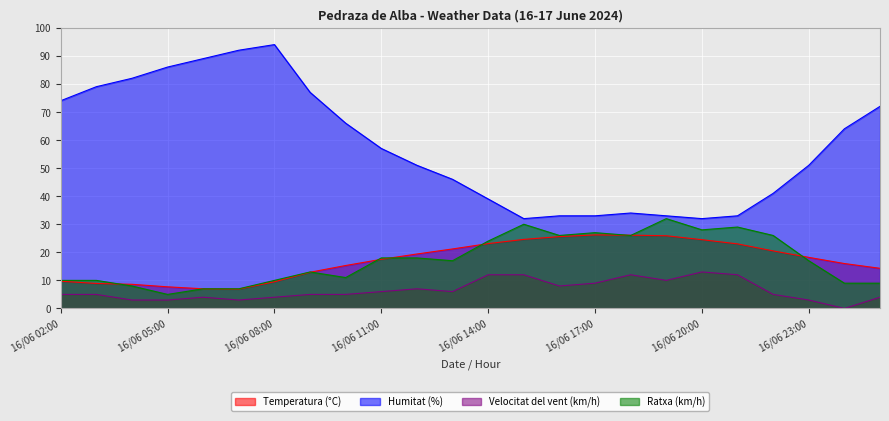

How many lines are shown in the chart?

4